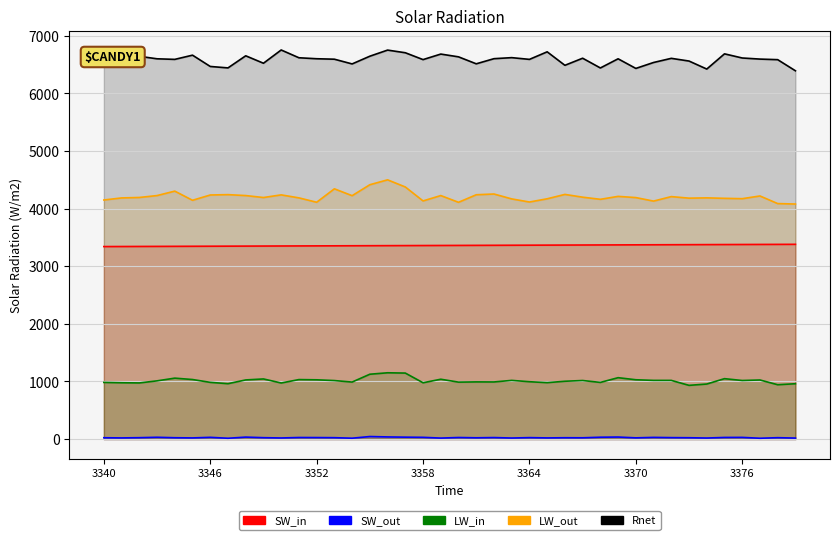

List the series in order of their peak value, lowest first.

SW_out, LW_in, SW_in, LW_out, Rnet